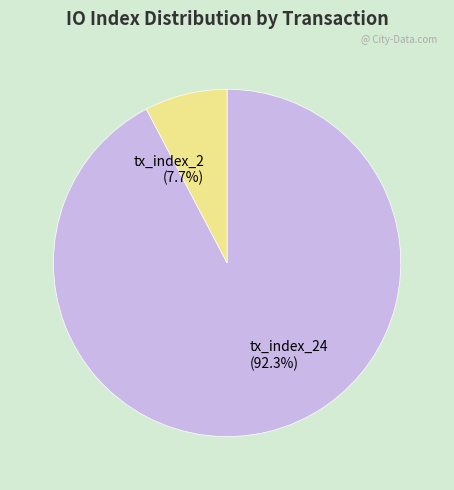

Rank the categories by value from lowest to highest.

tx_index_2 (7.7%), tx_index_24 (92.3%)